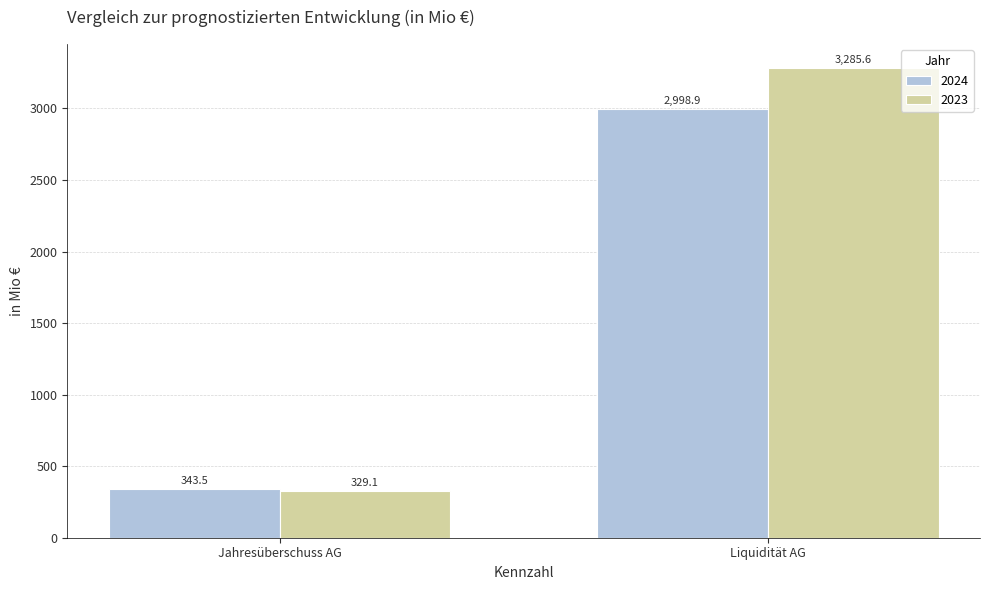

What is the value of the 2024 bar at the 1st from the left?

343.5